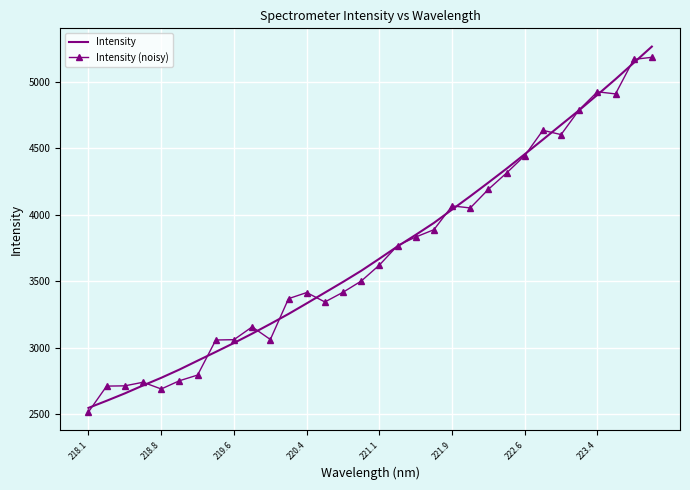

What is the greatest value displayed?

5263.3